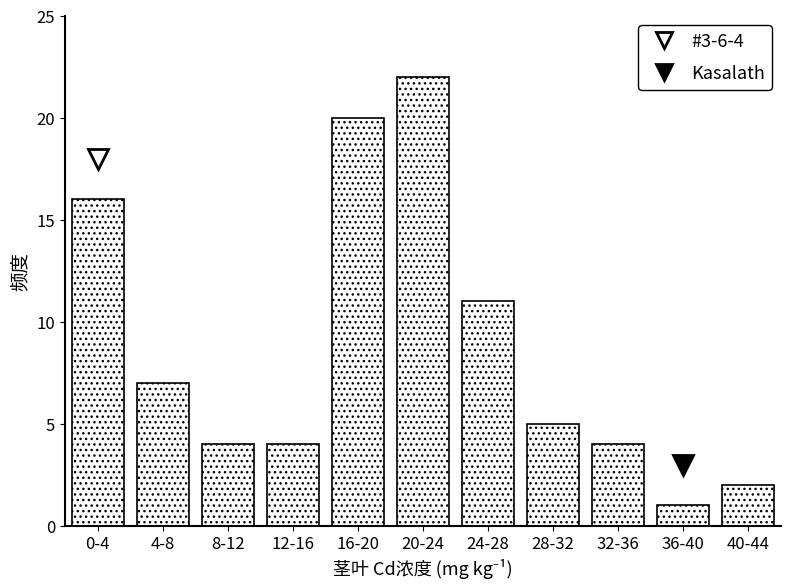

Reading right to left, list all the values displayed in this chart.

40-44=2	36-40=1	32-36=4	28-32=5	24-28=11	20-24=22	16-20=20	12-16=4	8-12=4	4-8=7	0-4=16